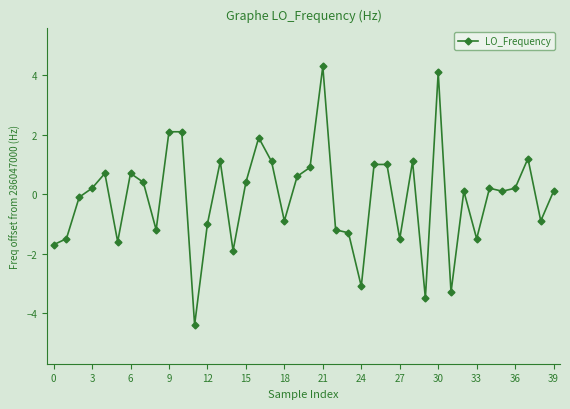

What is the smallest value displayed?

-4.4